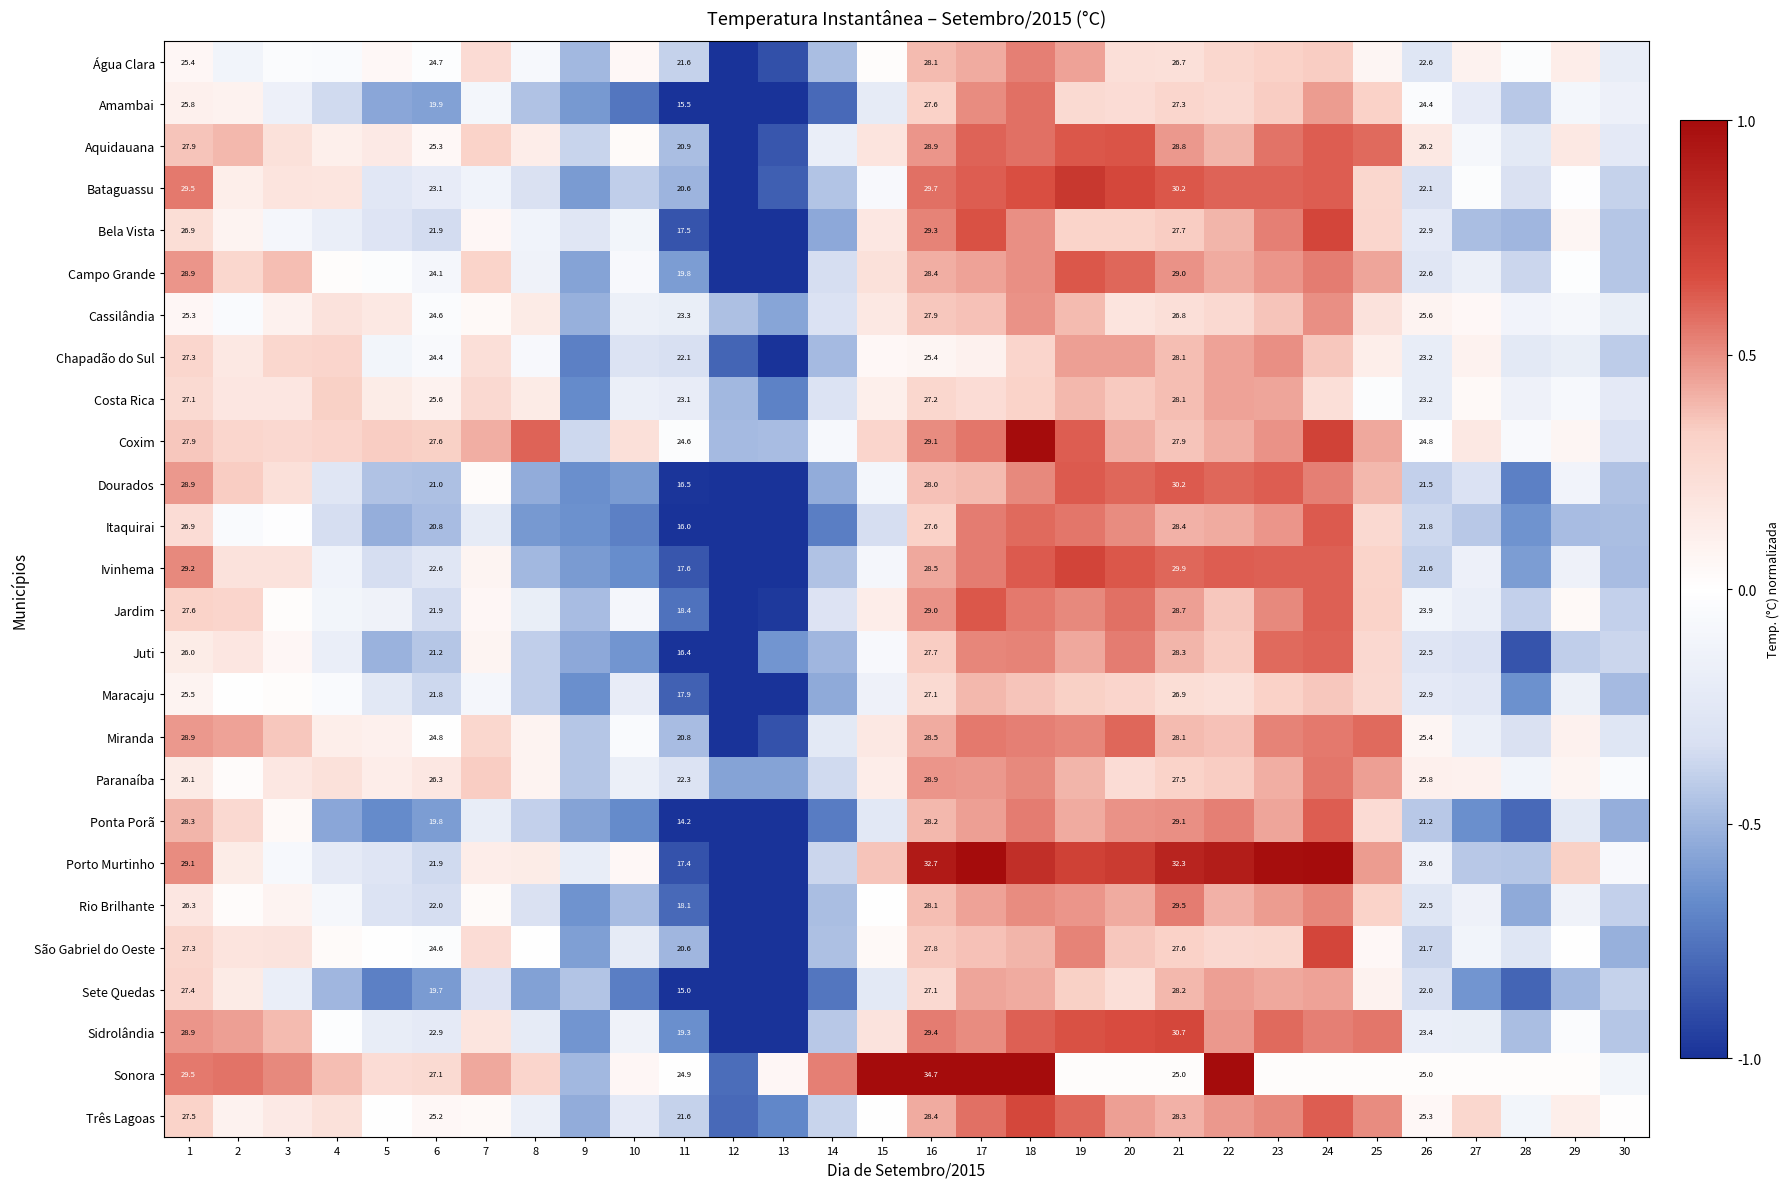

What is the maximum value shown in the chart?

1.0